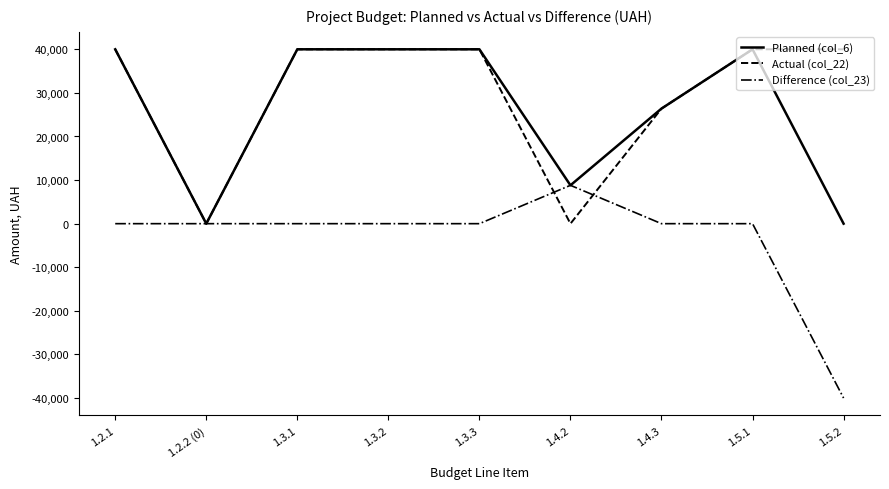

Which series has the widest spread of values?

Difference (col_23)